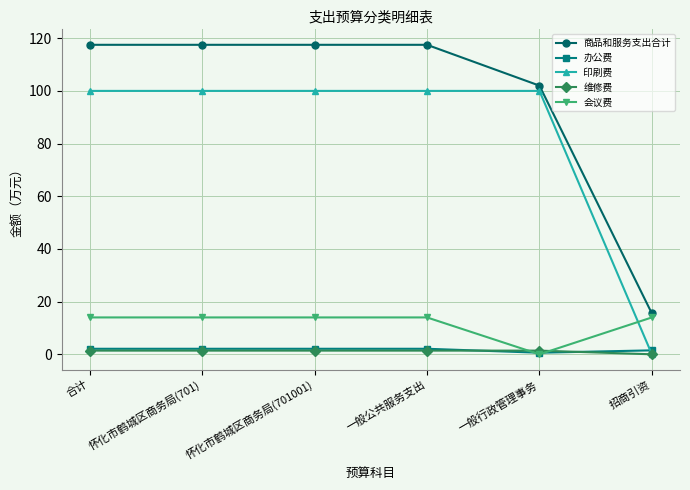

At which label is 商品和服务支出合计 closest to 66?

一般行政管理事务